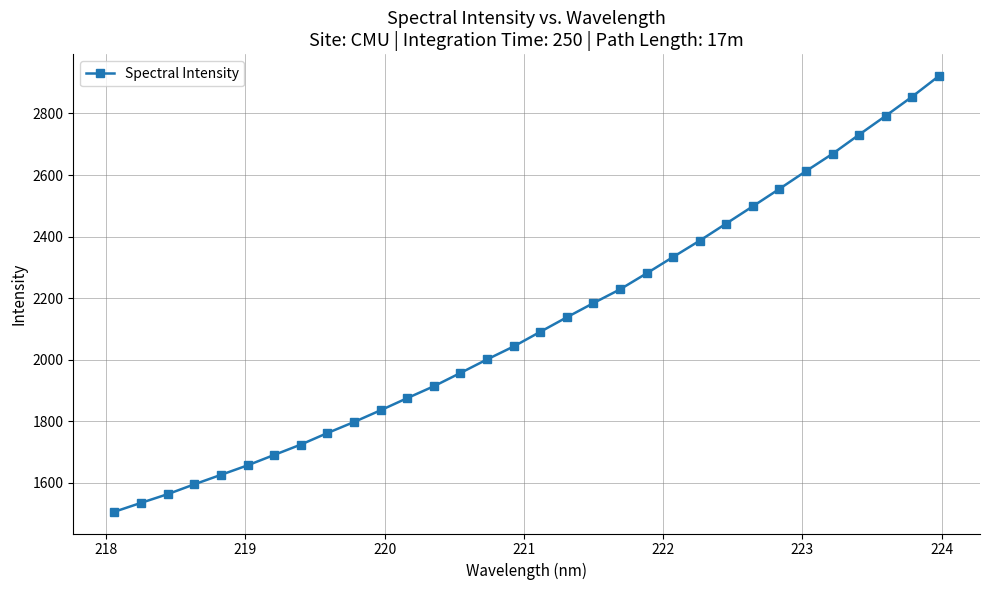

What is the average value?

2118.6